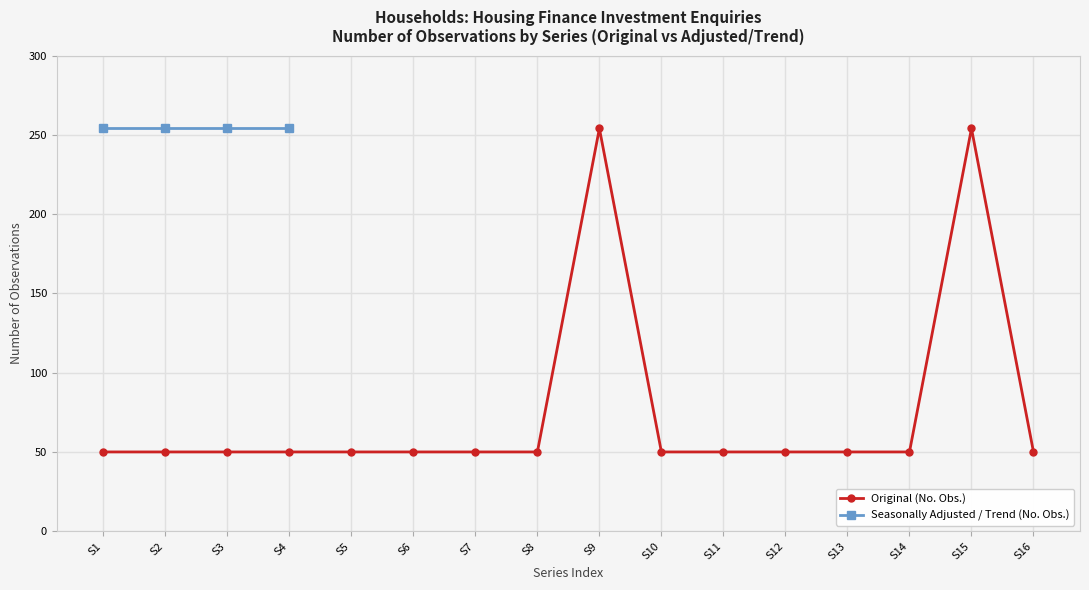

True or false: there are more than 1 points higher than both neighbors.

True